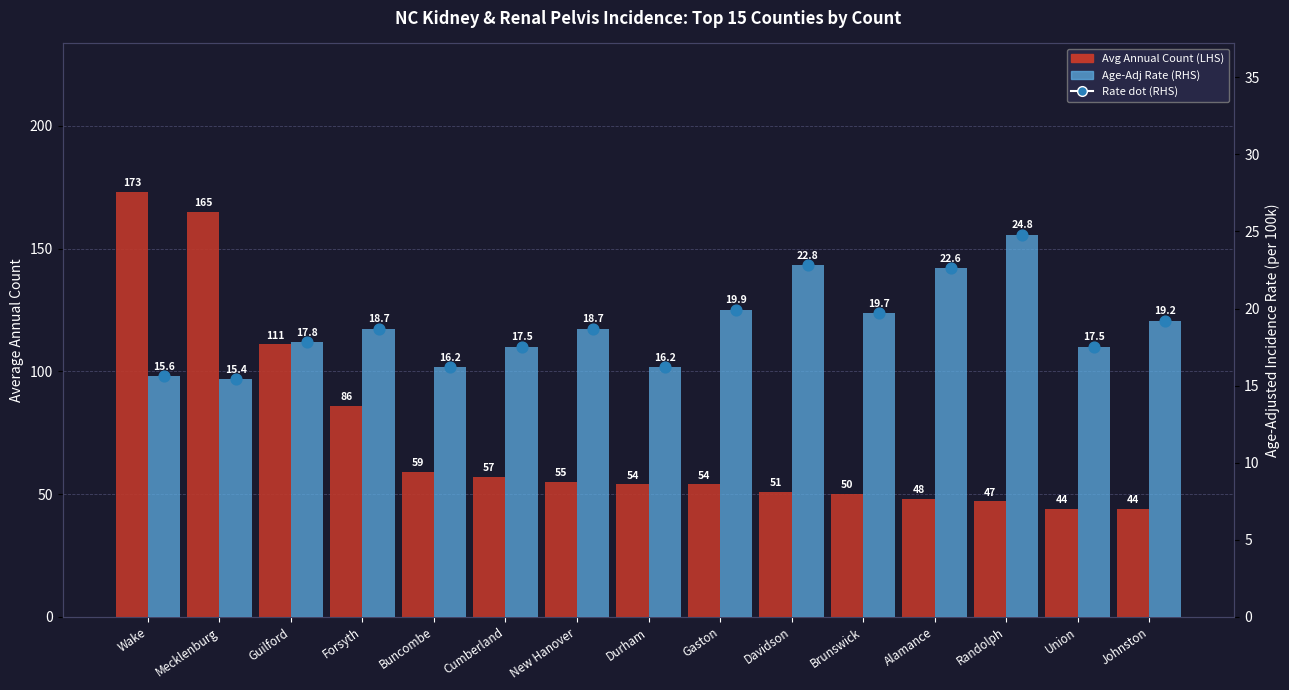

Which series has the largest total across all categories?

Avg Annual Count (LHS)